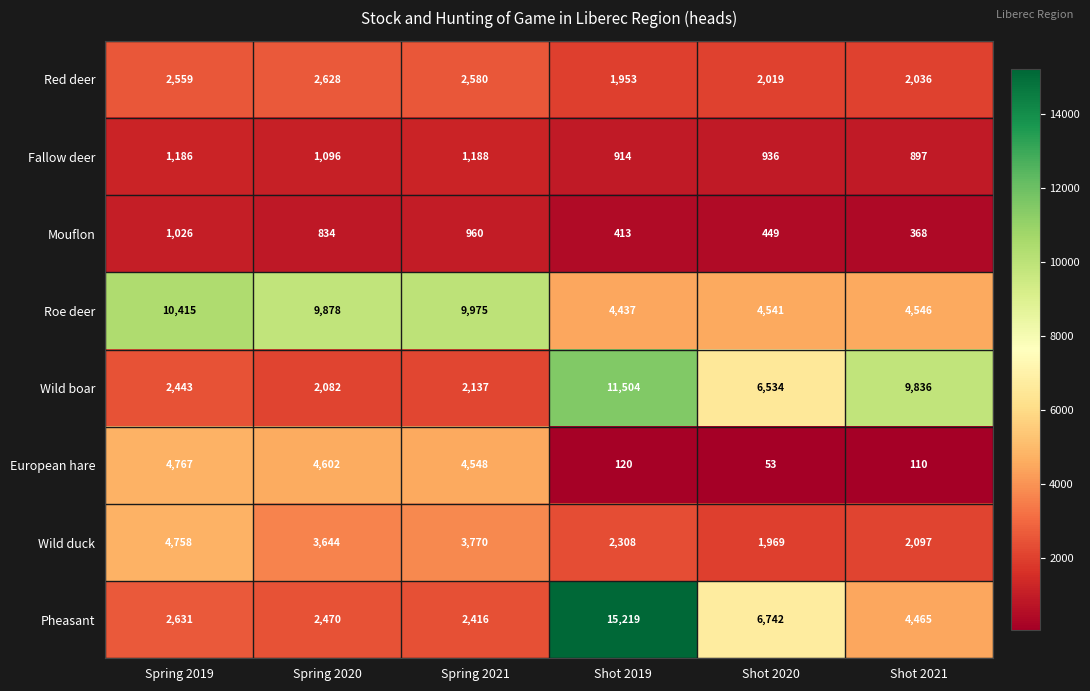

Between Spring 2019 and Spring 2020, which series saw the biggest shift?

Wild duck